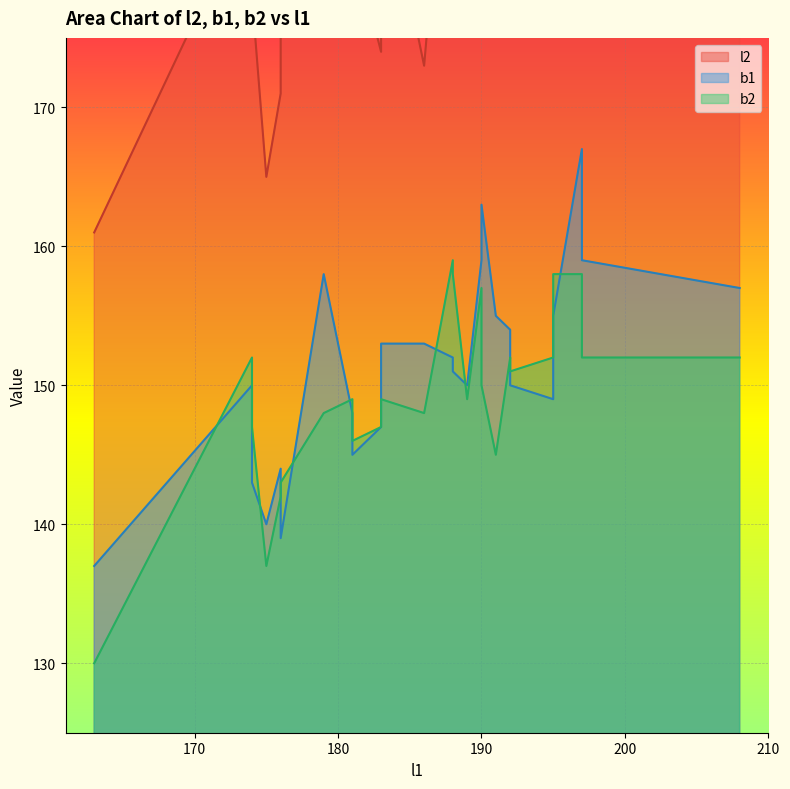

What is the spread (max minus min) of values at 195?

52